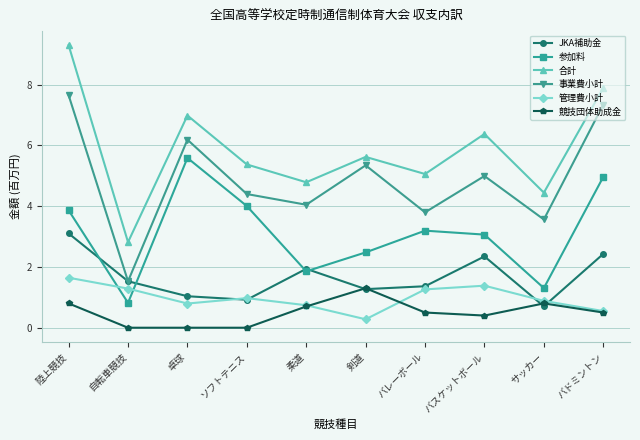

Where is 管理費小計 nearest to the value 0?

剣道